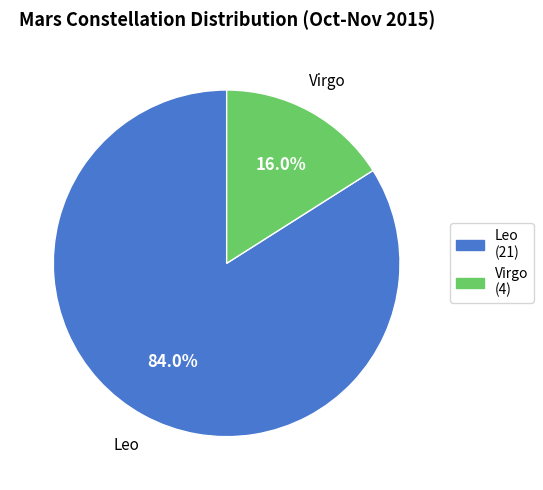

What percentage do Virgo and Leo together represent?

100.0%